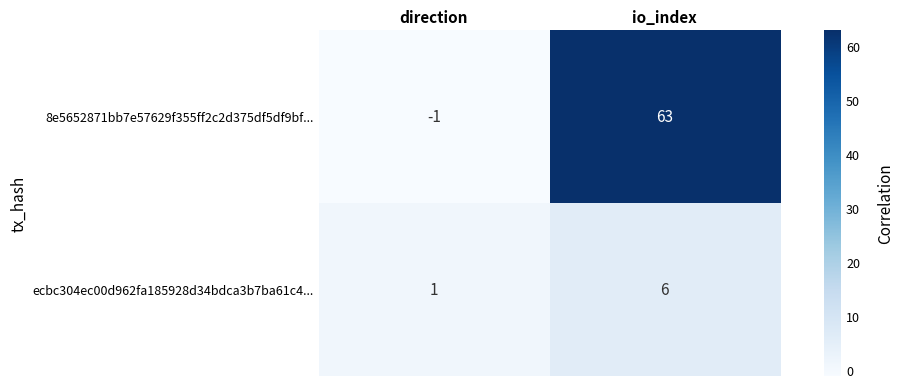

Reading left to right, what are all the values shown in this chart?

8e5652871bb7e57629f355ff2c2d375df5df9bf...: -1	63
ecbc304ec00d962fa185928d34bdca3b7ba61c4...: 1	6